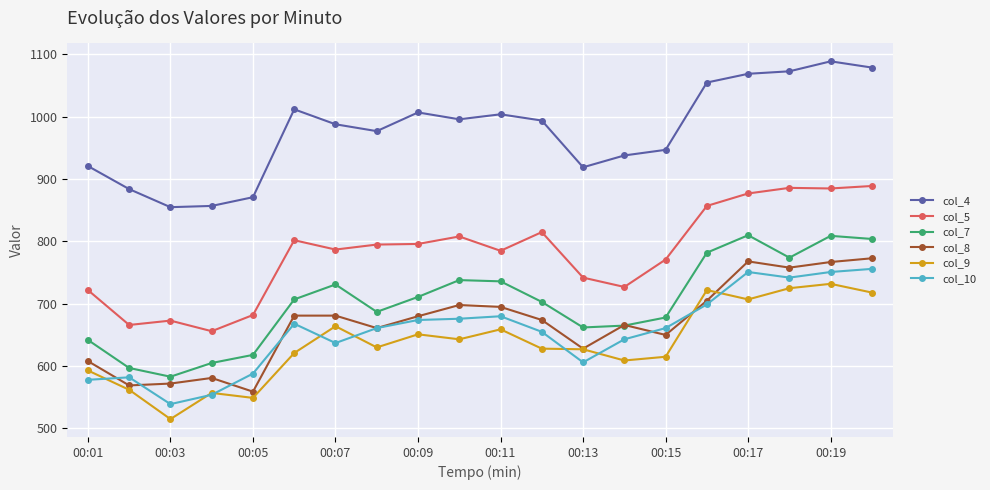

How many intersections are there between col_8 and col_7?

2